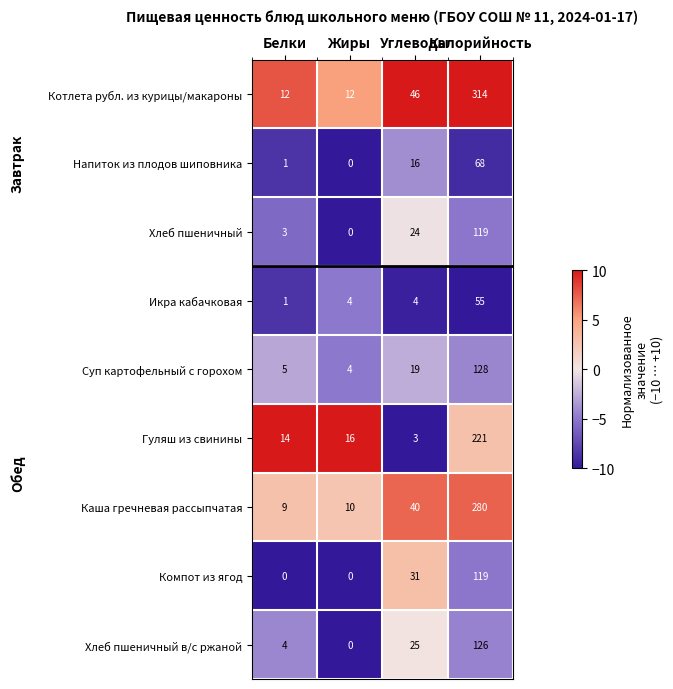

How many series are shown in this chart?

9